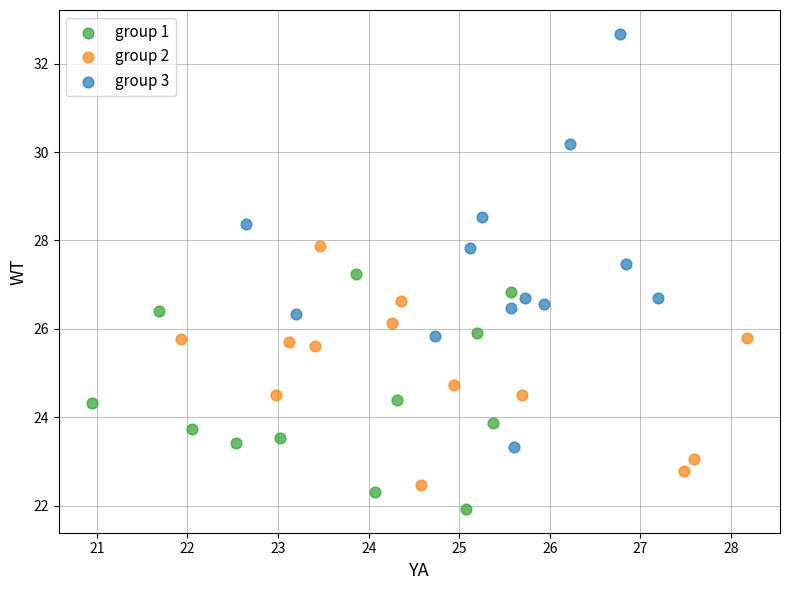

Which series contains the lowest Y value?

group 1